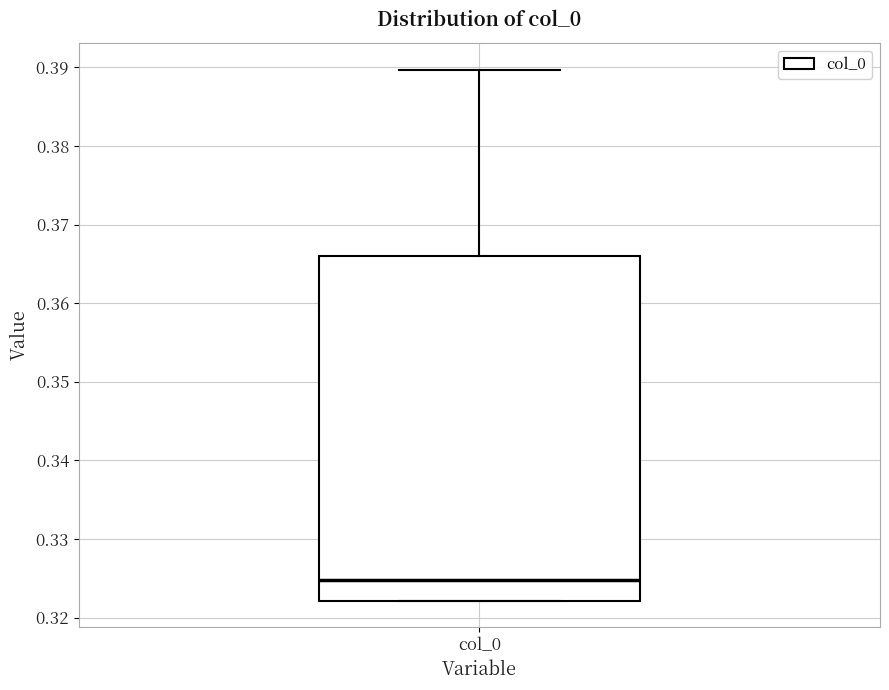

Where does the upper whisker of the box for col_0 end on the y-axis? The values are not printed on the chart, so give them approximately, as read against the axis.

0.390